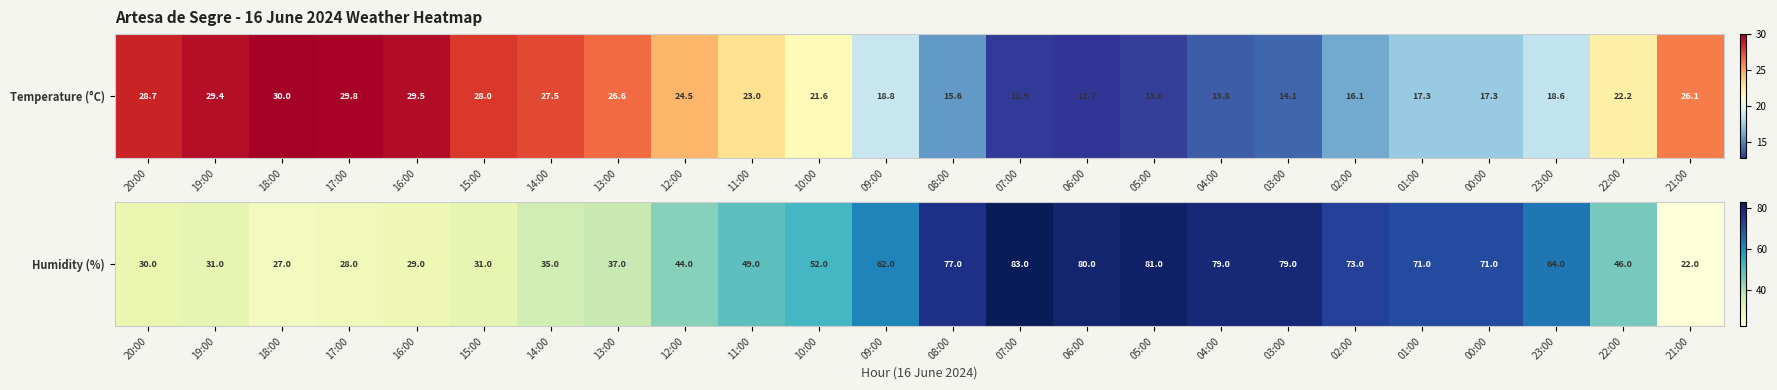

How many data points are less than 52?

12